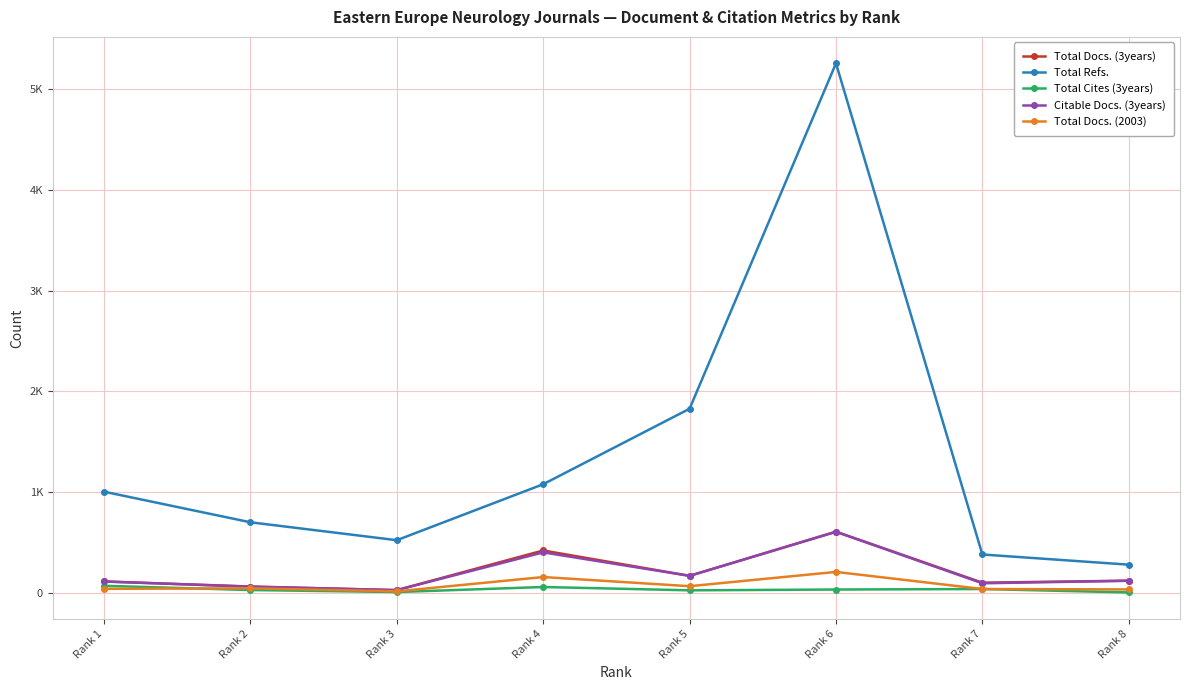

Is it true that Total Docs. (3years) equals 34 at Rank 3?

False